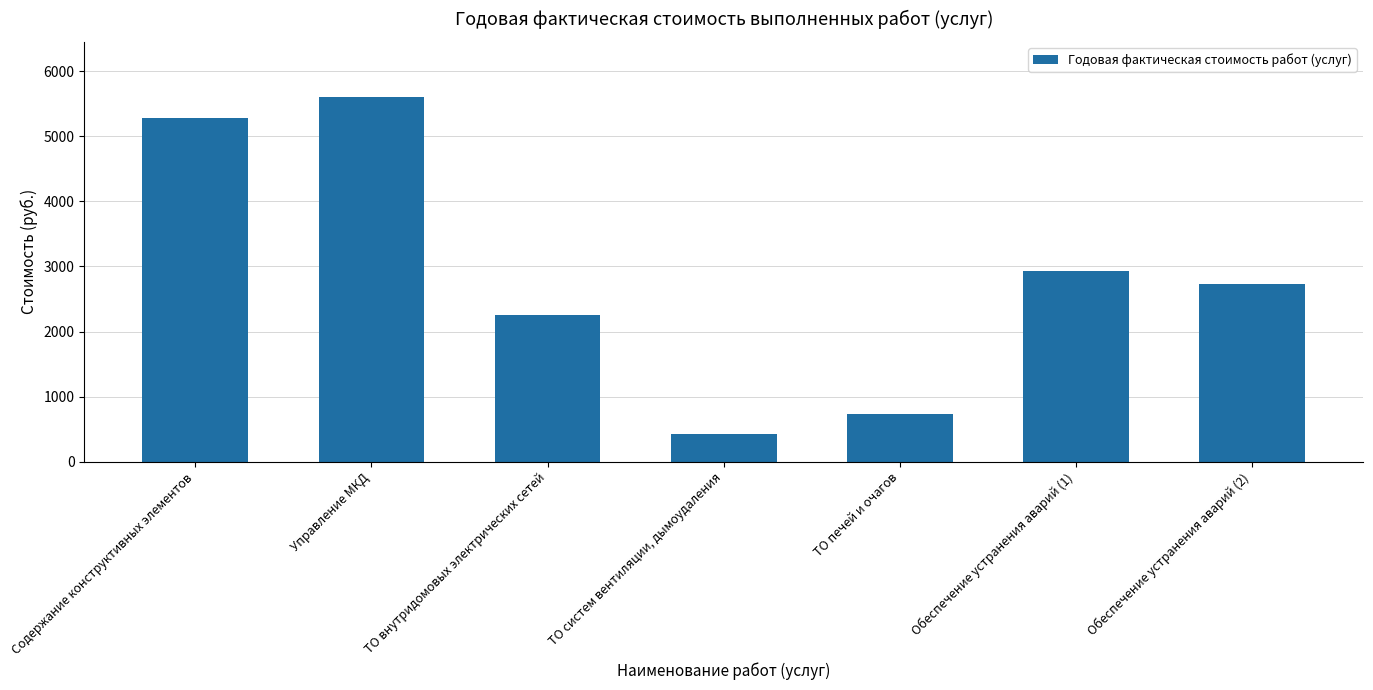

Read the value at Обеспечение устранения аварий (2).

2728.6